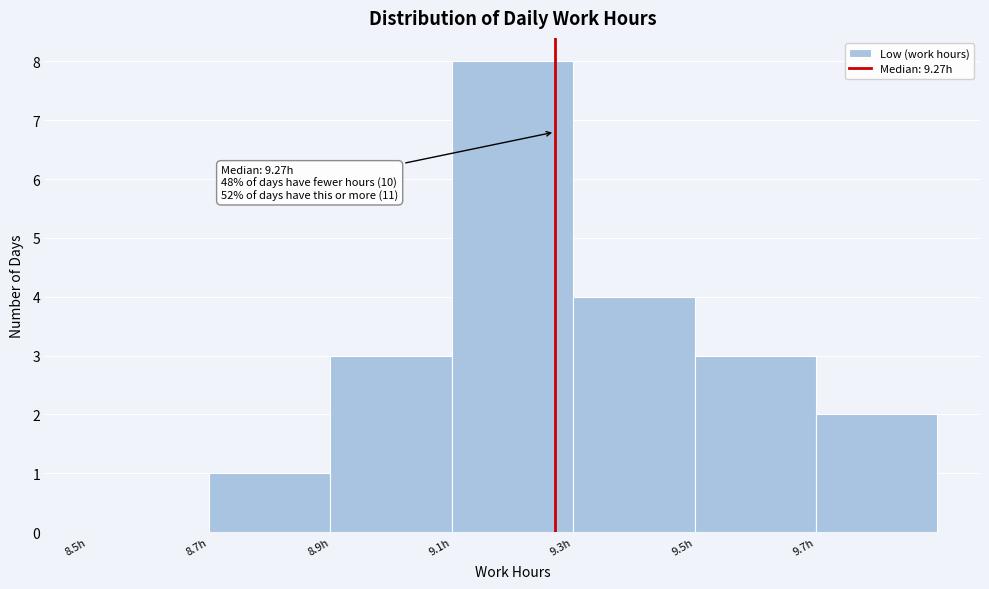

Which range on the x-axis has the tallest bar?

9.1 to 9.3